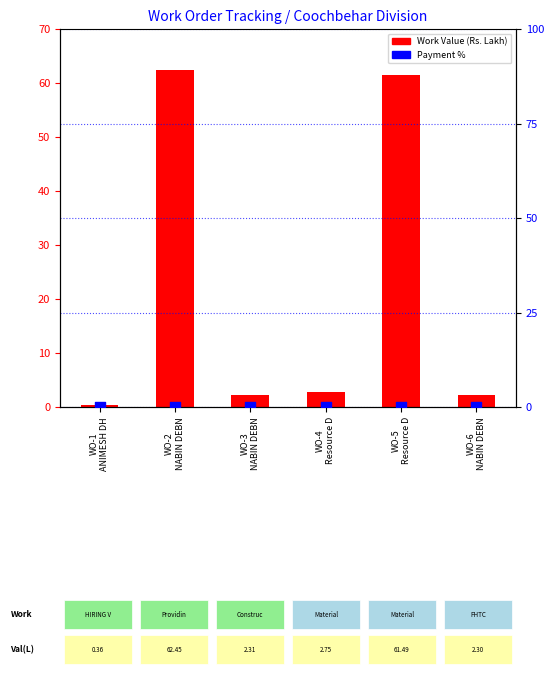

Which series reaches the maximum Y coordinate?

Work Value